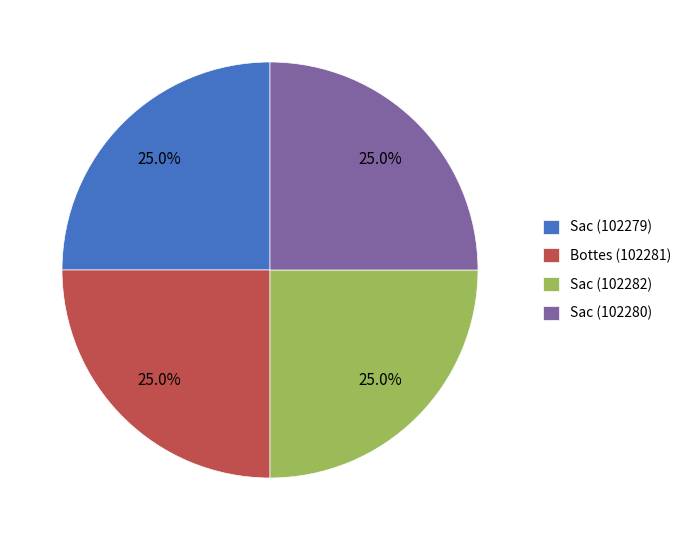

Approximately how many times larger is the value at Sac (102280) compared to Bottes (102281)?

1.0